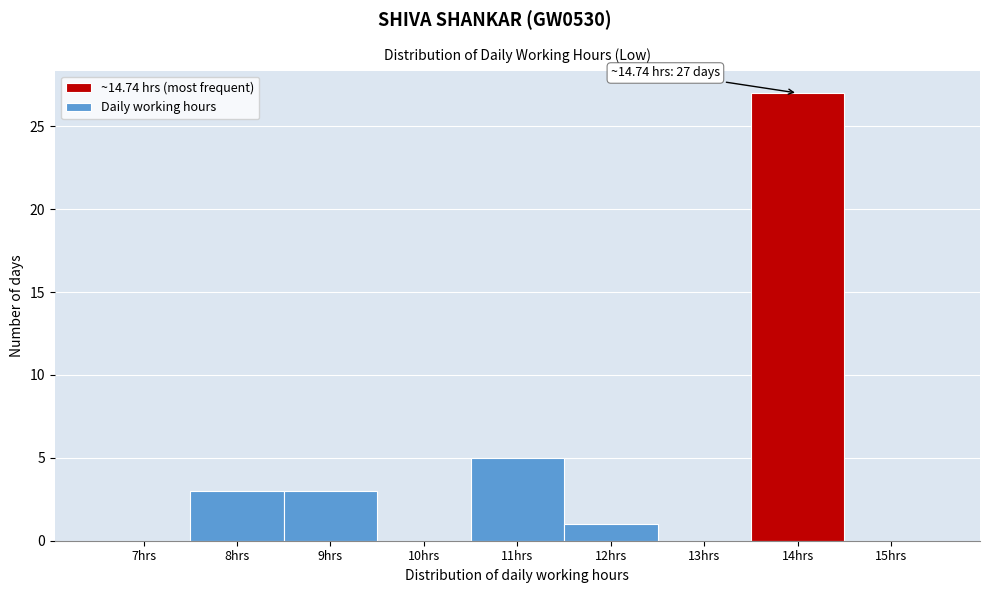

Reading left to right, what are all the values shown in this chart?

7hrs=0	8hrs=3	9hrs=3	10hrs=0	11hrs=5	12hrs=1	13hrs=0	14hrs=27	15hrs=0